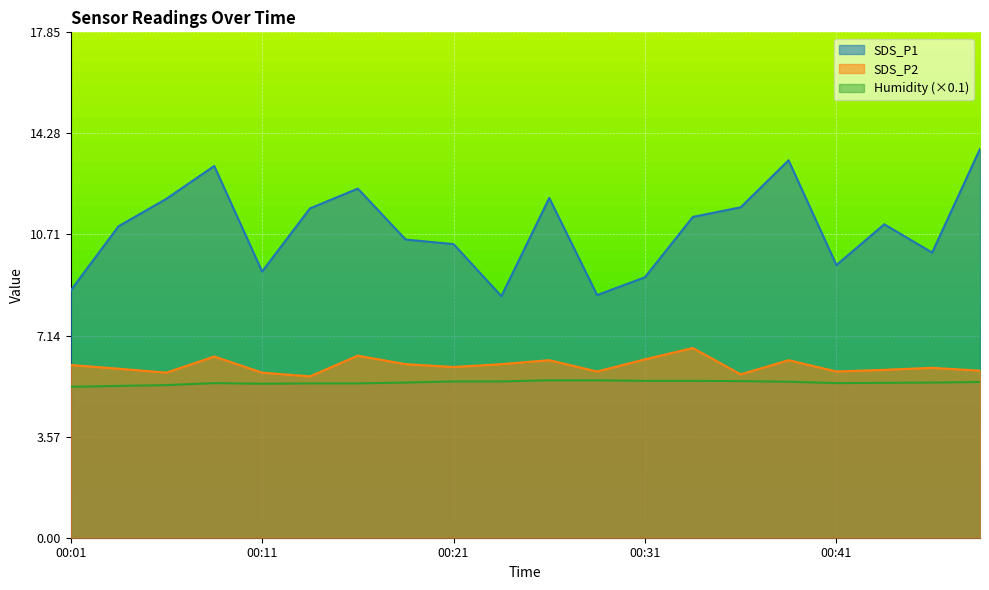

Reading left to right, what are all the values shown in this chart?

SDS_P1: 8.7	11.0	12.0	13.1	9.4	11.6	12.3	10.5	10.4	8.5	12.0	8.6	9.2	11.3	11.7	13.3	9.6	11.1	10.1	13.7
SDS_P2: 6.1	6.0	5.8	6.4	5.8	5.7	6.4	6.1	6.0	6.1	6.3	5.9	6.3	6.7	5.8	6.3	5.9	5.9	6.0	5.9
Humidity: 5.3	5.4	5.4	5.5	5.4	5.5	5.5	5.5	5.5	5.5	5.6	5.6	5.5	5.5	5.5	5.5	5.5	5.5	5.5	5.5